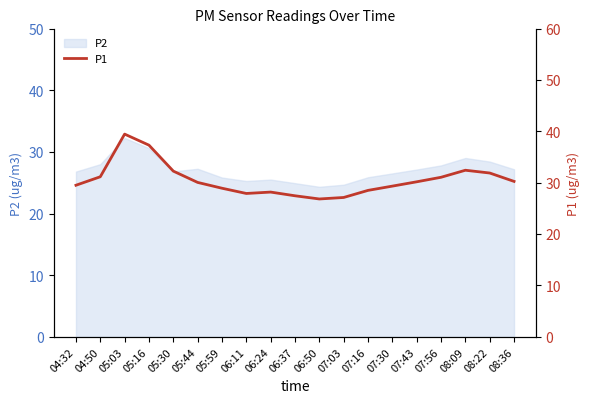

Which label corresponds to the largest value in the chart?

05:03